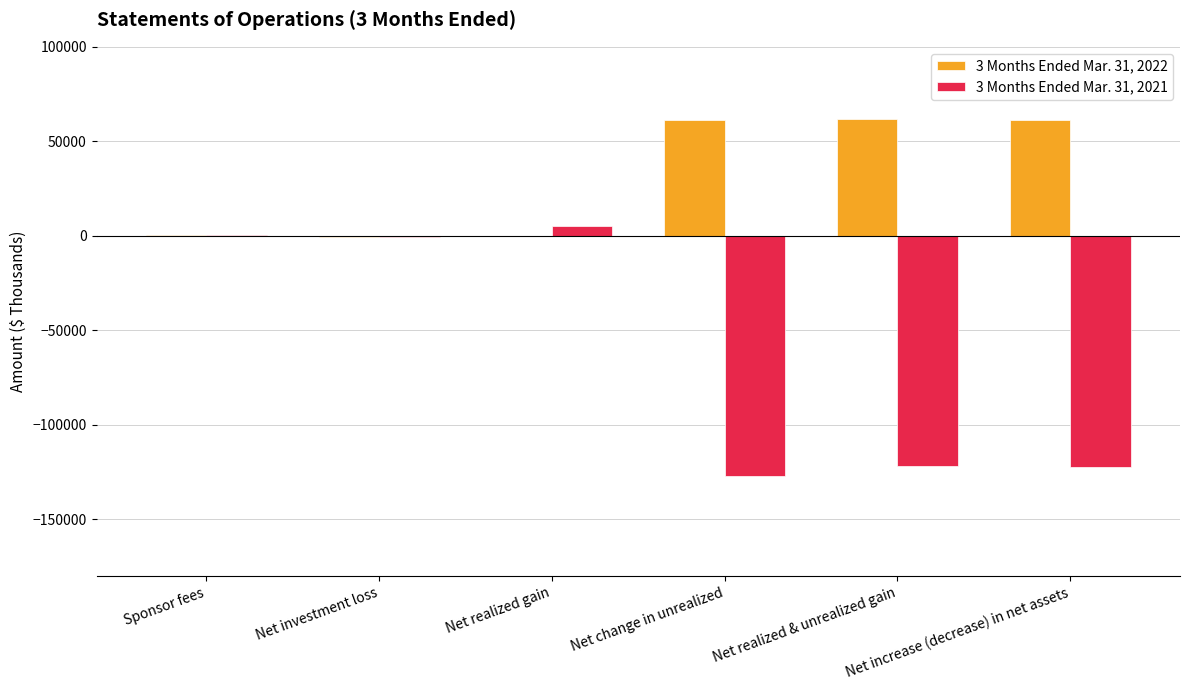

Is it true that 3 Months Ended Mar. 31, 2021 equals -127177 at Net change in unrealized?

True